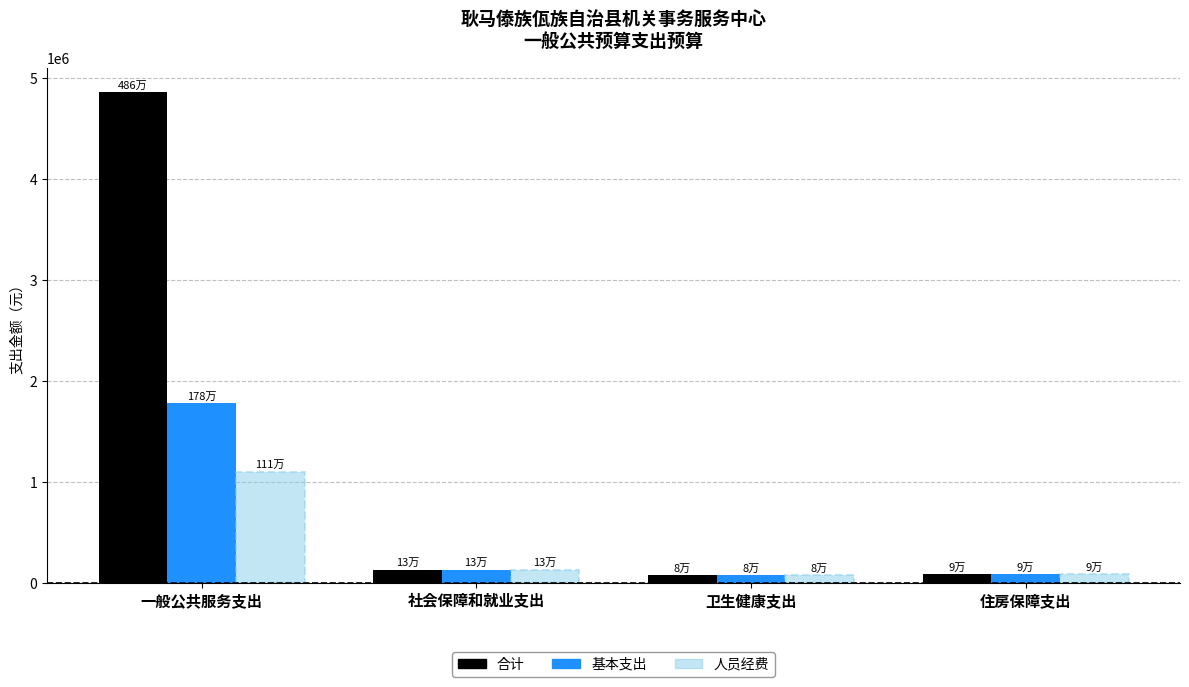

What is the difference between the second highest and minimum values in the 基本支出 series?

50925.3